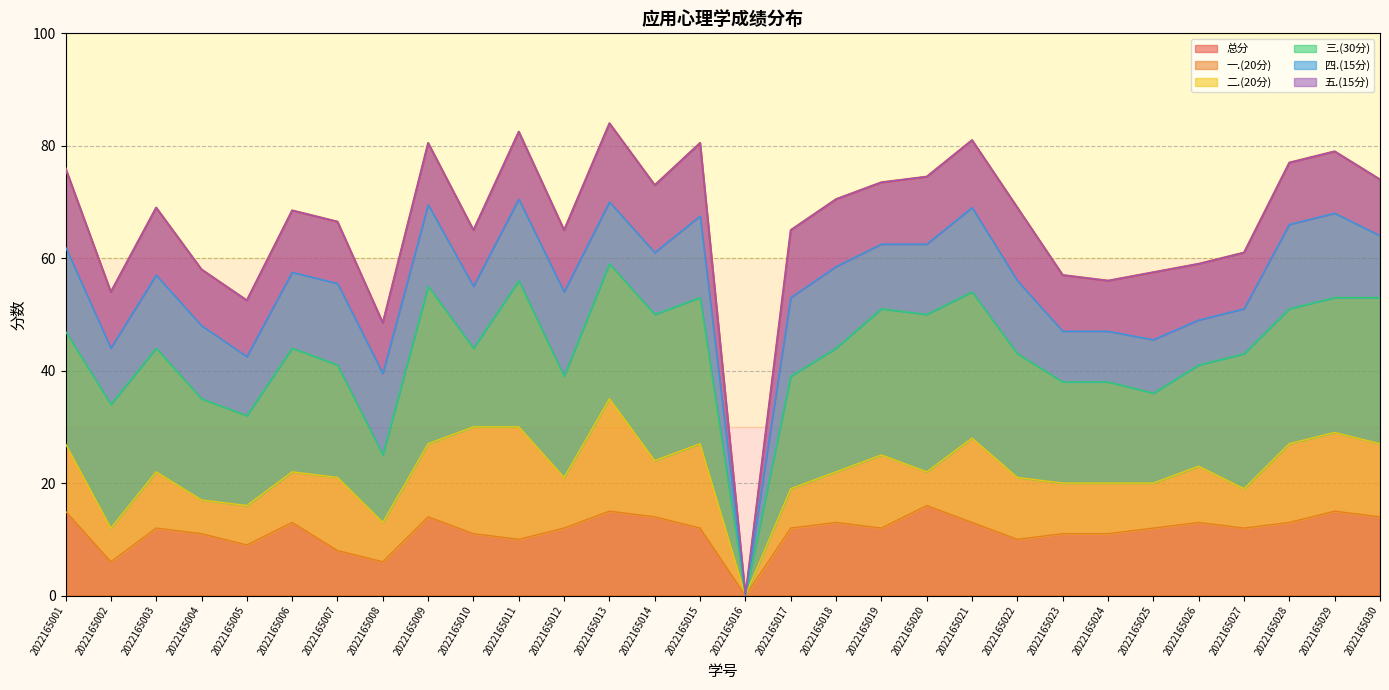

Which series changed the most between 2022165005 and 2022165025?

总分